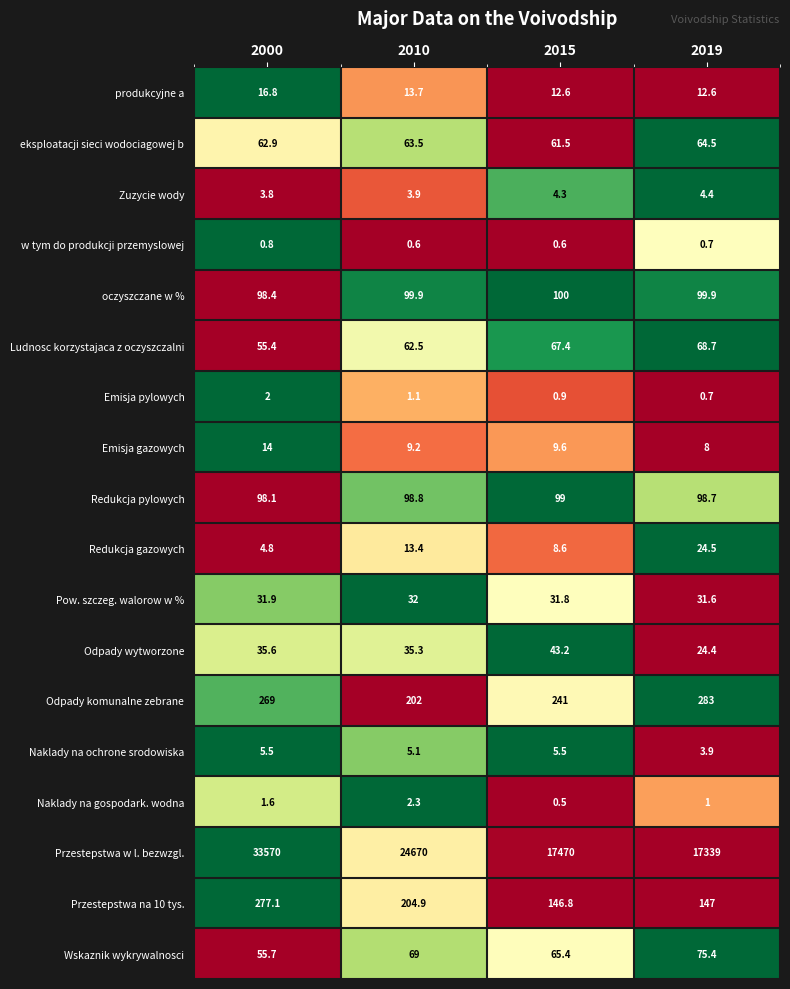

Between 2010 and 2019, which series saw the biggest shift?

Przestepstwa w l. bezwzgl.